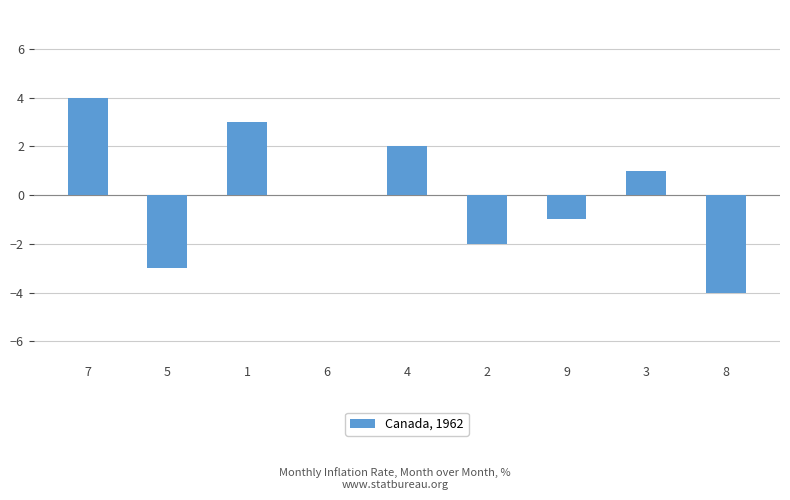

Which has a higher value, 8 or 4?

4